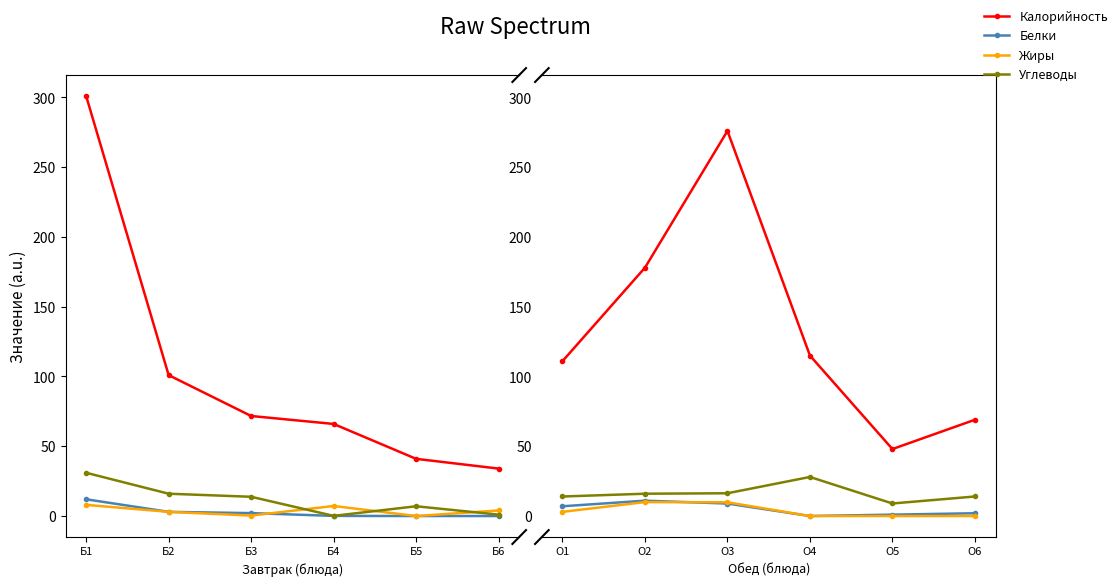

True or false: Калорийность and Жиры intersect in this chart.

False